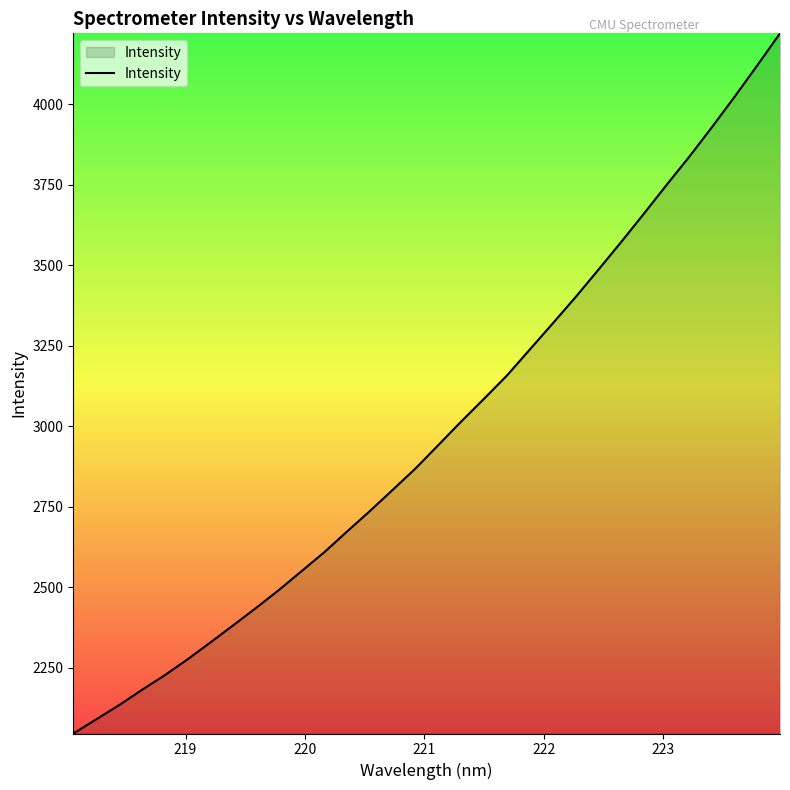

What is the maximum value shown in the chart?

4220.1